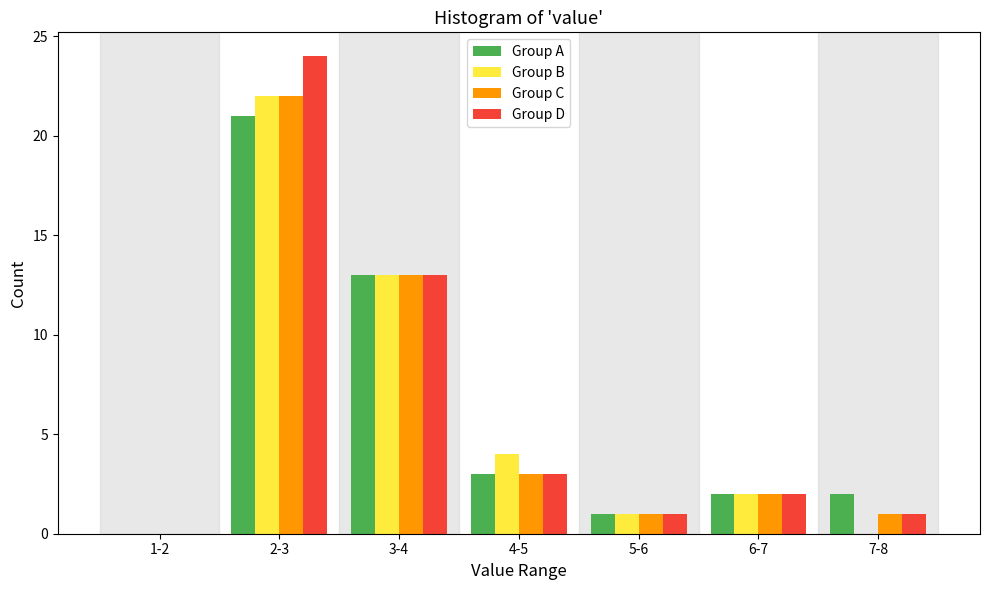

Reading left to right, list all the values displayed in this chart.

Group A: 1-2=0	2-3=21	3-4=13	4-5=3	5-6=1	6-7=2	7-8=2
Group B: 1-2=0	2-3=22	3-4=13	4-5=4	5-6=1	6-7=2	7-8=0
Group C: 1-2=0	2-3=22	3-4=13	4-5=3	5-6=1	6-7=2	7-8=1
Group D: 1-2=0	2-3=24	3-4=13	4-5=3	5-6=1	6-7=2	7-8=1